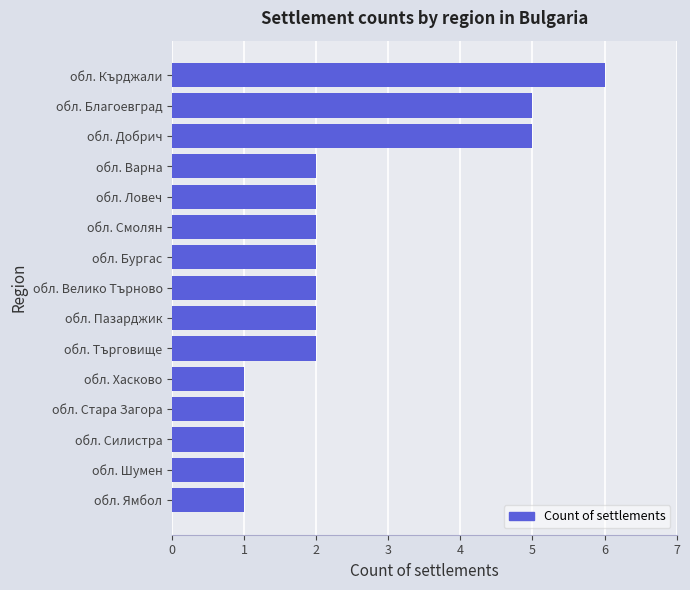

The chart shows a value of 5 at обл. Благоевград. True or false?

True